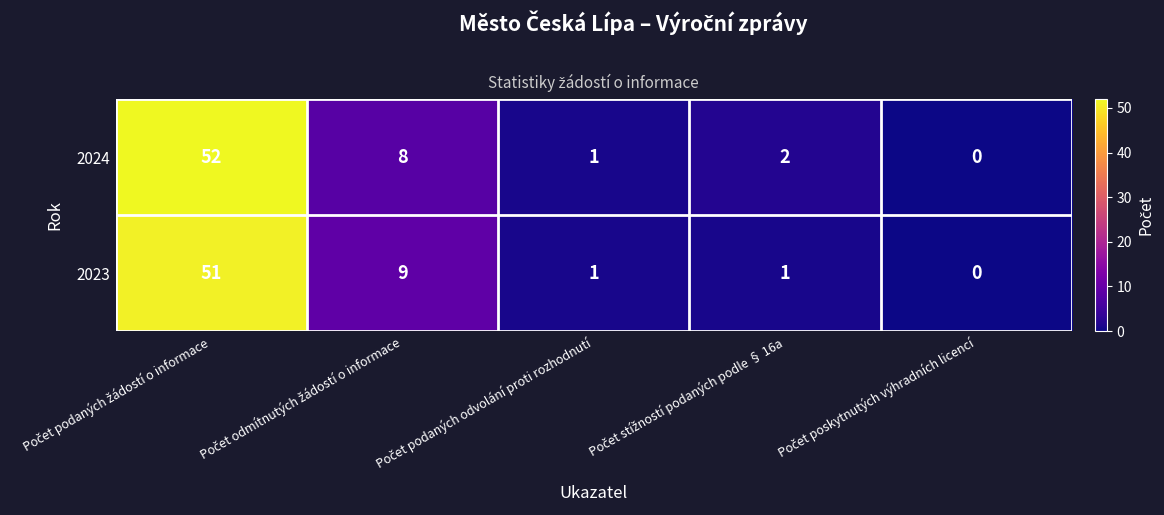

Which series has the largest total across all categories?

2024